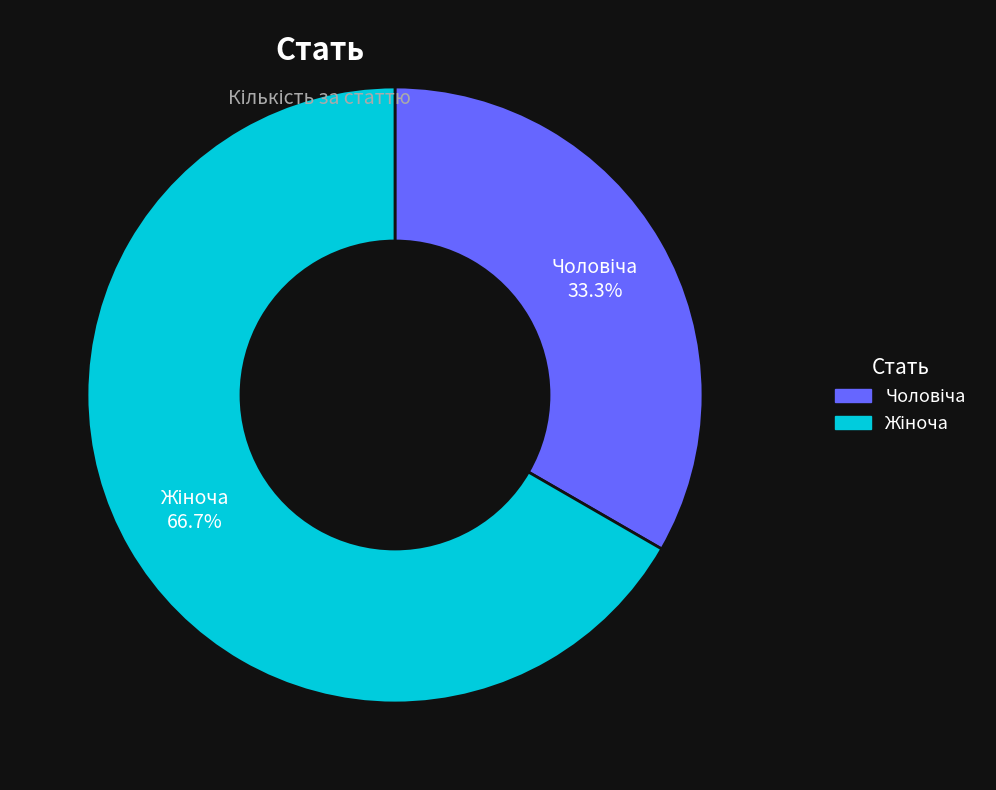

Is there a majority slice in this chart?

Yes